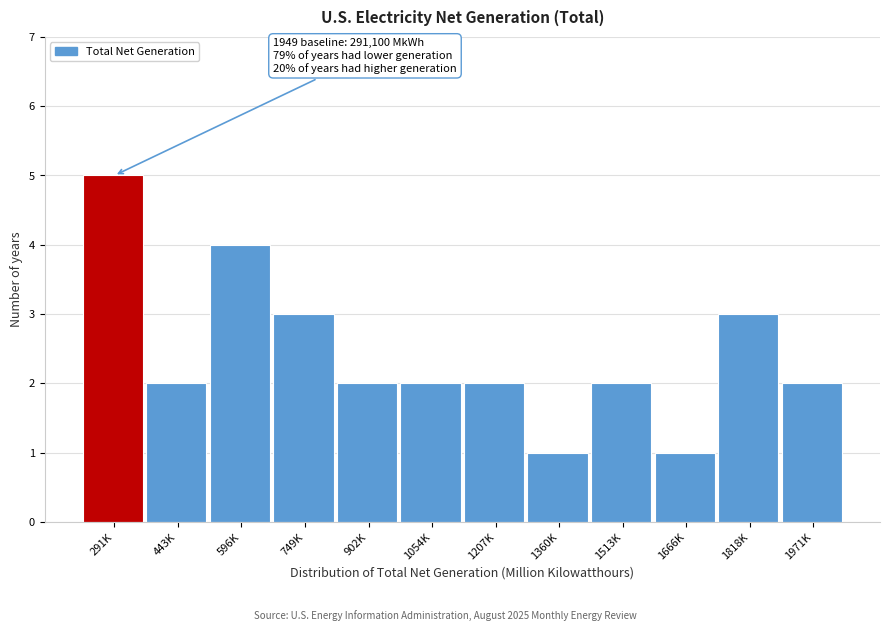

Reading right to left, what are all the values shown in this chart?

2	3	1	2	1	2	2	2	3	4	2	5